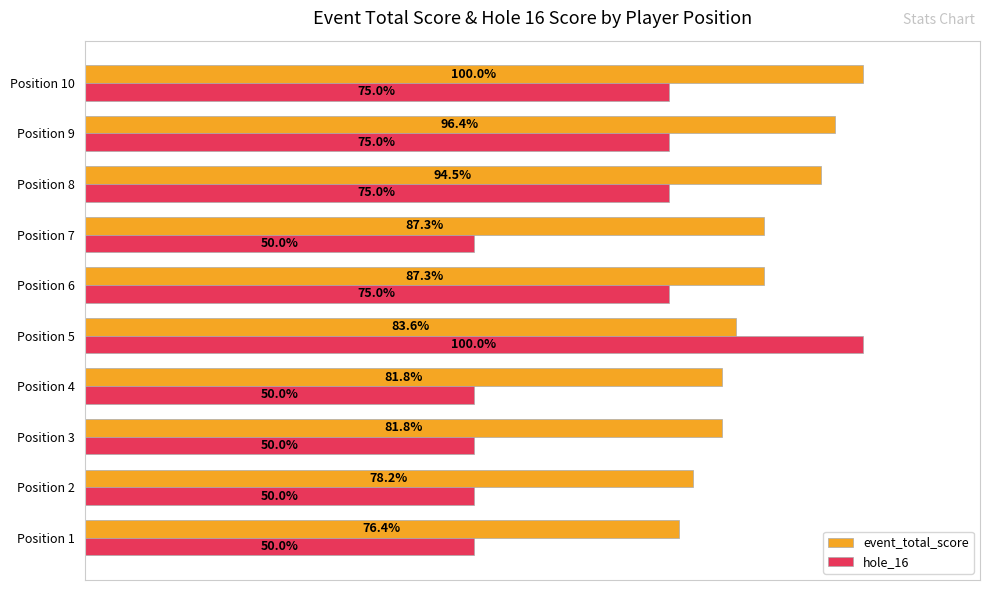

At how many categories does at least one series exceed 0?

10